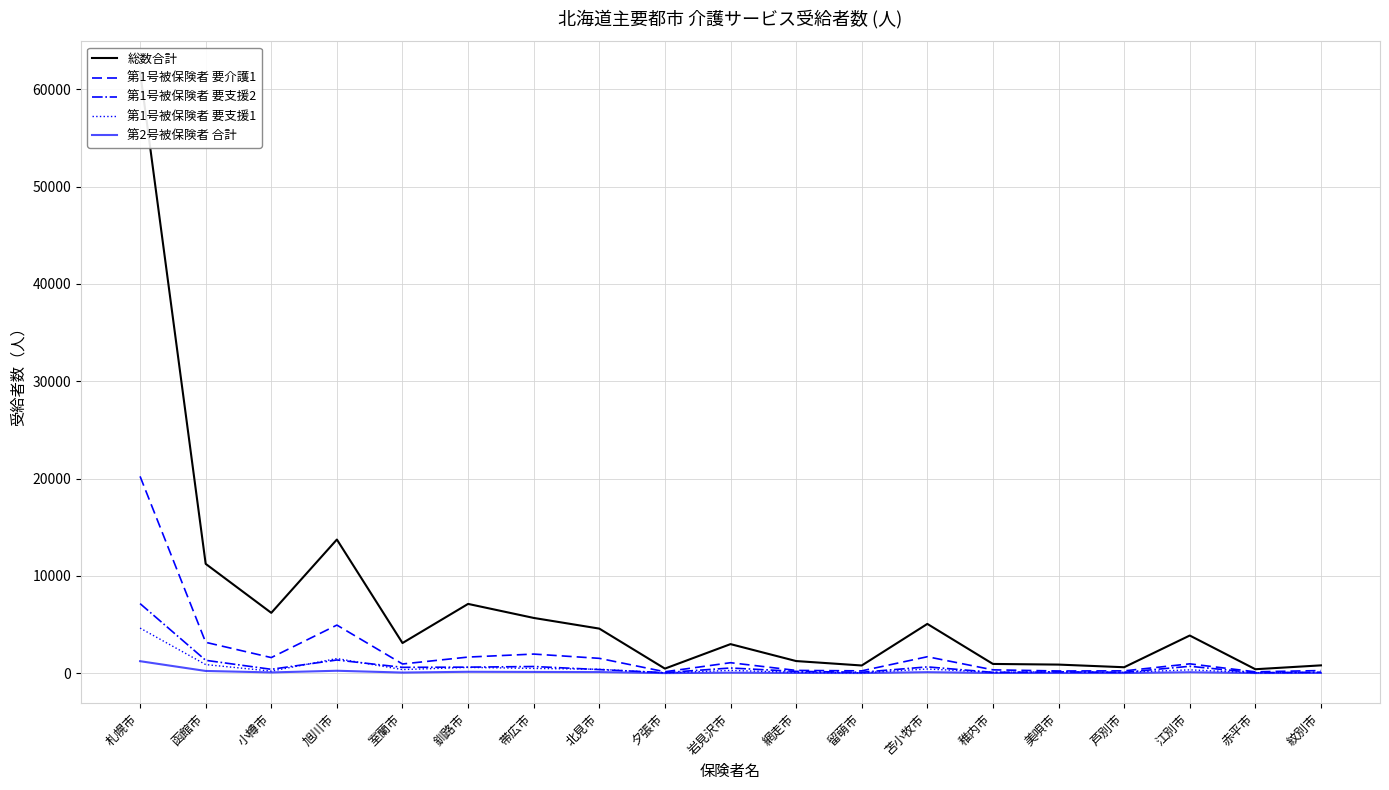

Is the value of 第1号被保険者 要介護1 at 小樽市 greater than the value of 総数合計 at 函館市?

No